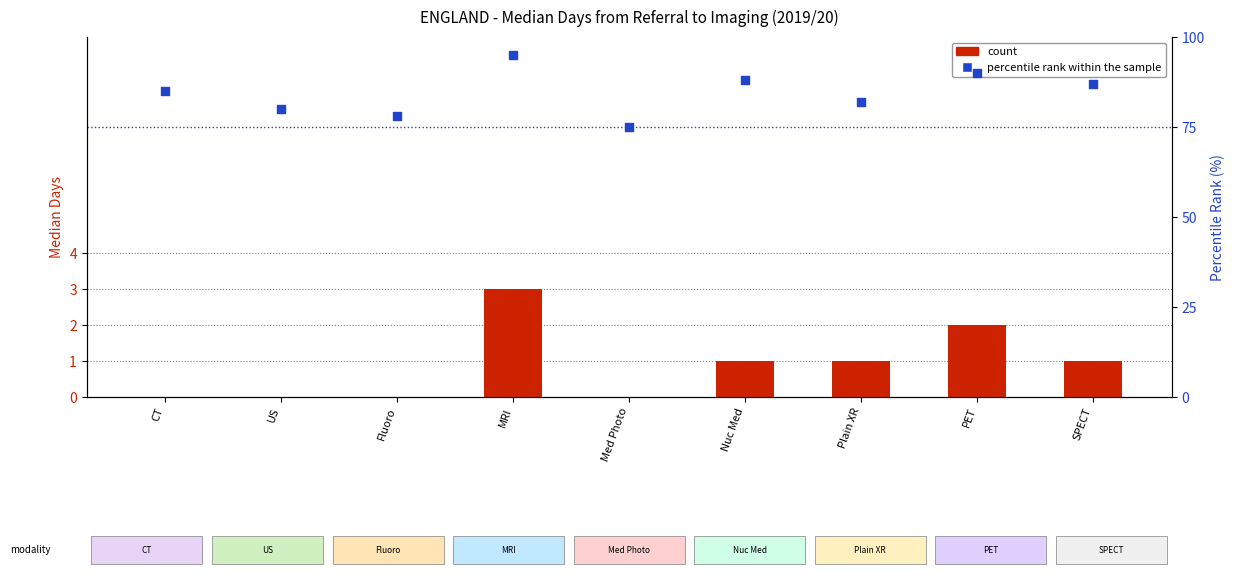

Which series reaches the maximum Y coordinate?

percentile rank within the sample